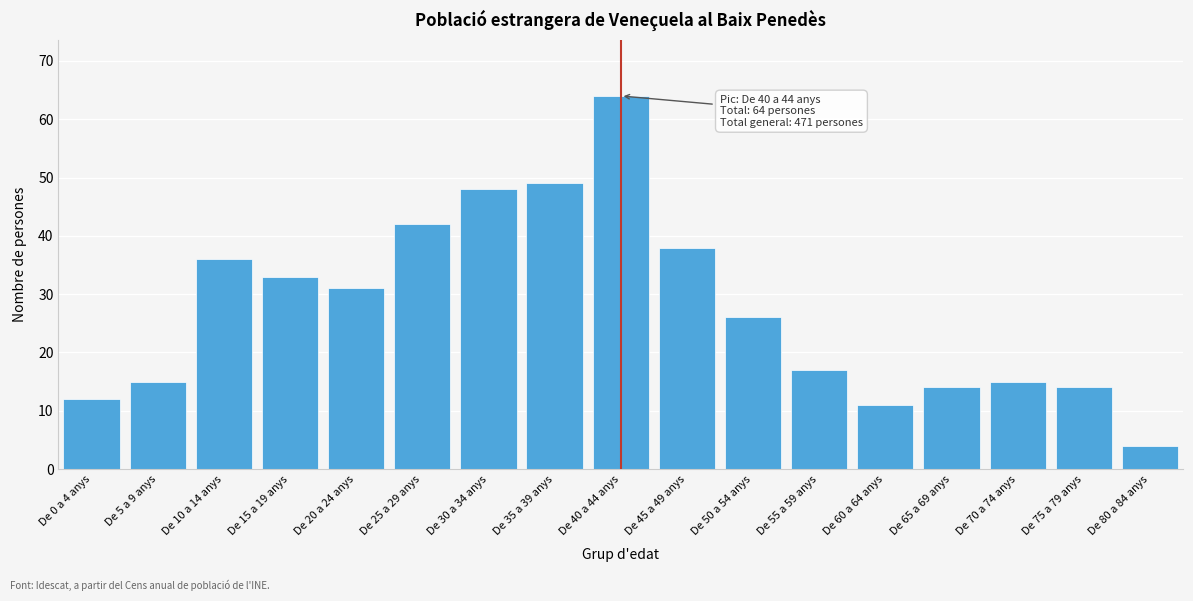

Reading left to right, what are all the values shown in this chart?

De 0 a 4 anys=12	De 5 a 9 anys=15	De 10 a 14 anys=36	De 15 a 19 anys=33	De 20 a 24 anys=31	De 25 a 29 anys=42	De 30 a 34 anys=48	De 35 a 39 anys=49	De 40 a 44 anys=64	De 45 a 49 anys=38	De 50 a 54 anys=26	De 55 a 59 anys=17	De 60 a 64 anys=11	De 65 a 69 anys=14	De 70 a 74 anys=15	De 75 a 79 anys=14	De 80 a 84 anys=4